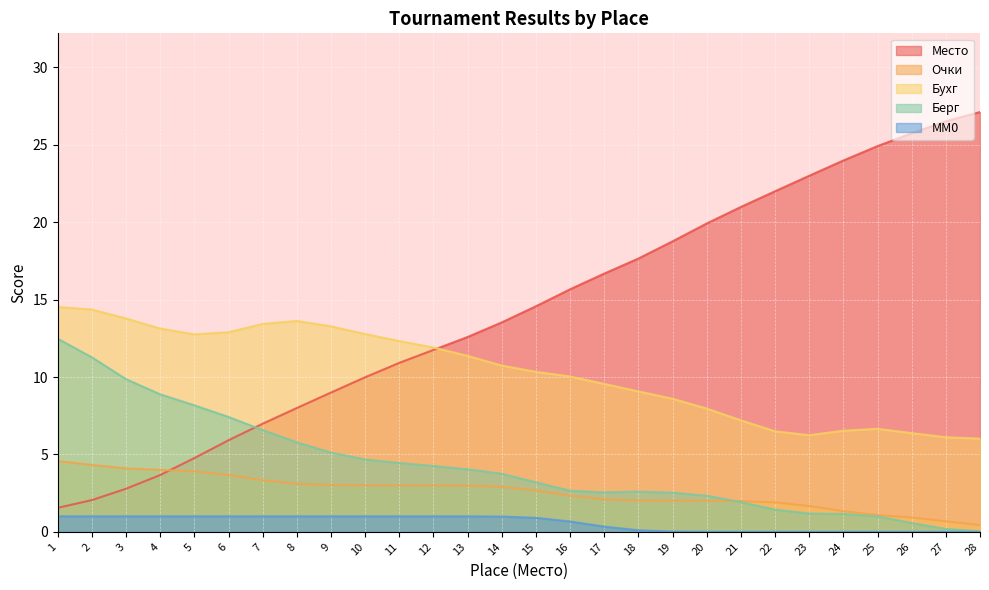

What is the sum of the MM0 values at 9 and 8?

2.0